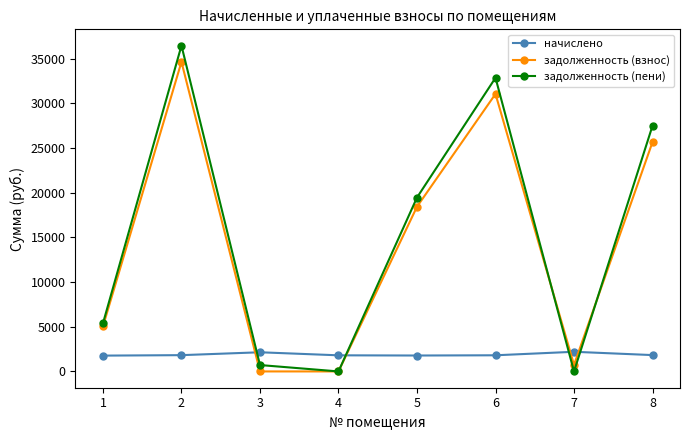

True or false: задолженность (пени) and задолженность (взнос) cross at least once.

True